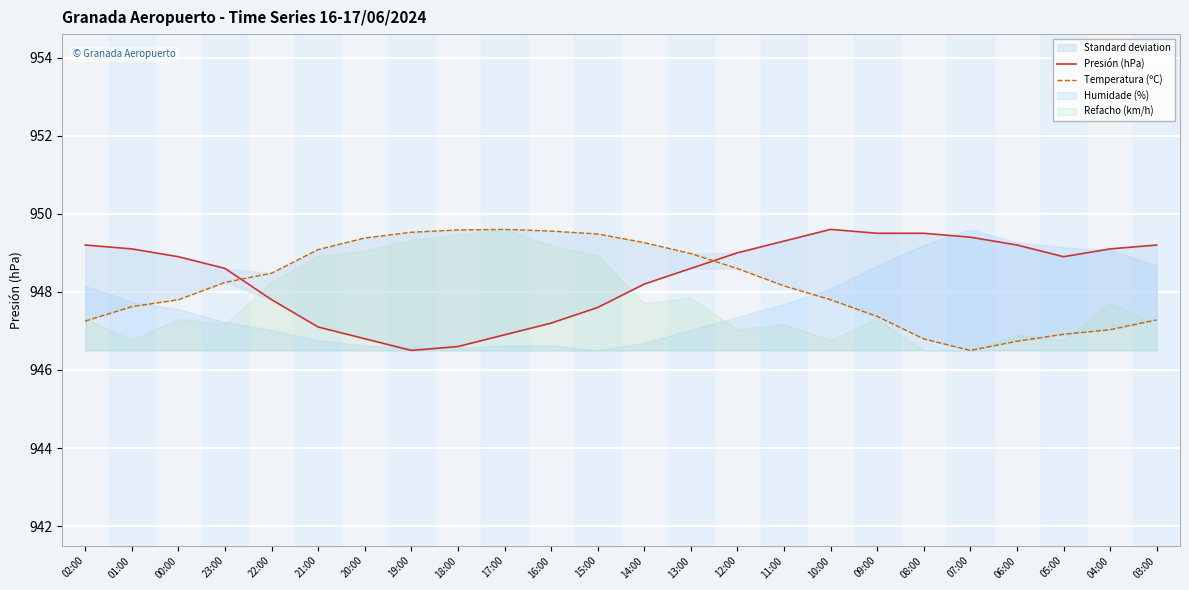

What is the label of the 18th point from the right?

20:00